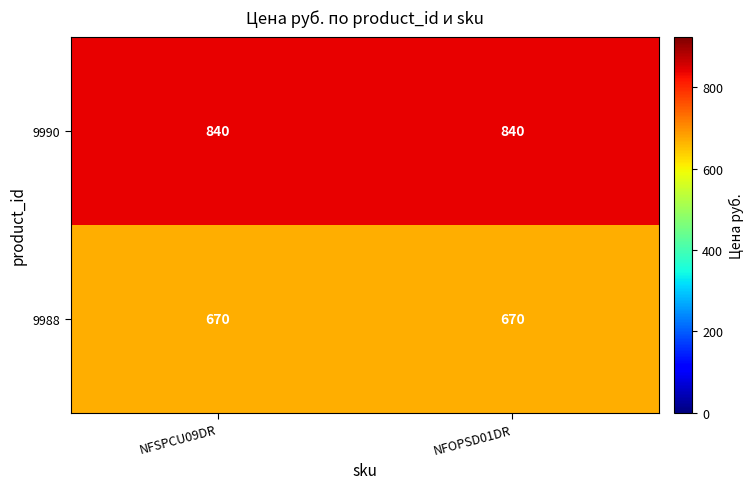

Reading left to right, extract all data points from this chart.

9990: 840	840
9988: 670	670